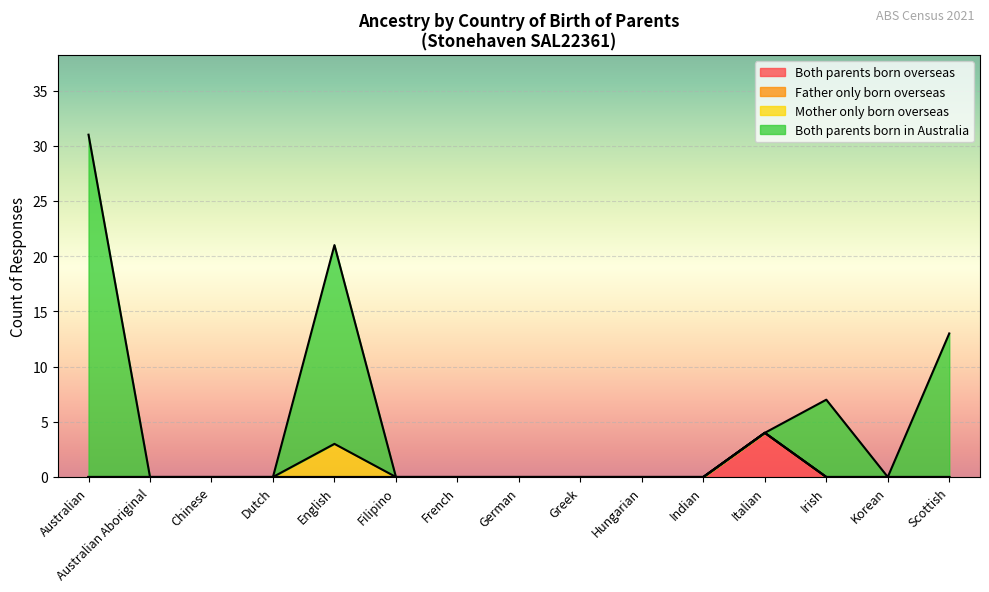

True or false: Both parents born overseas and Both parents born in Australia cross at least once.

False